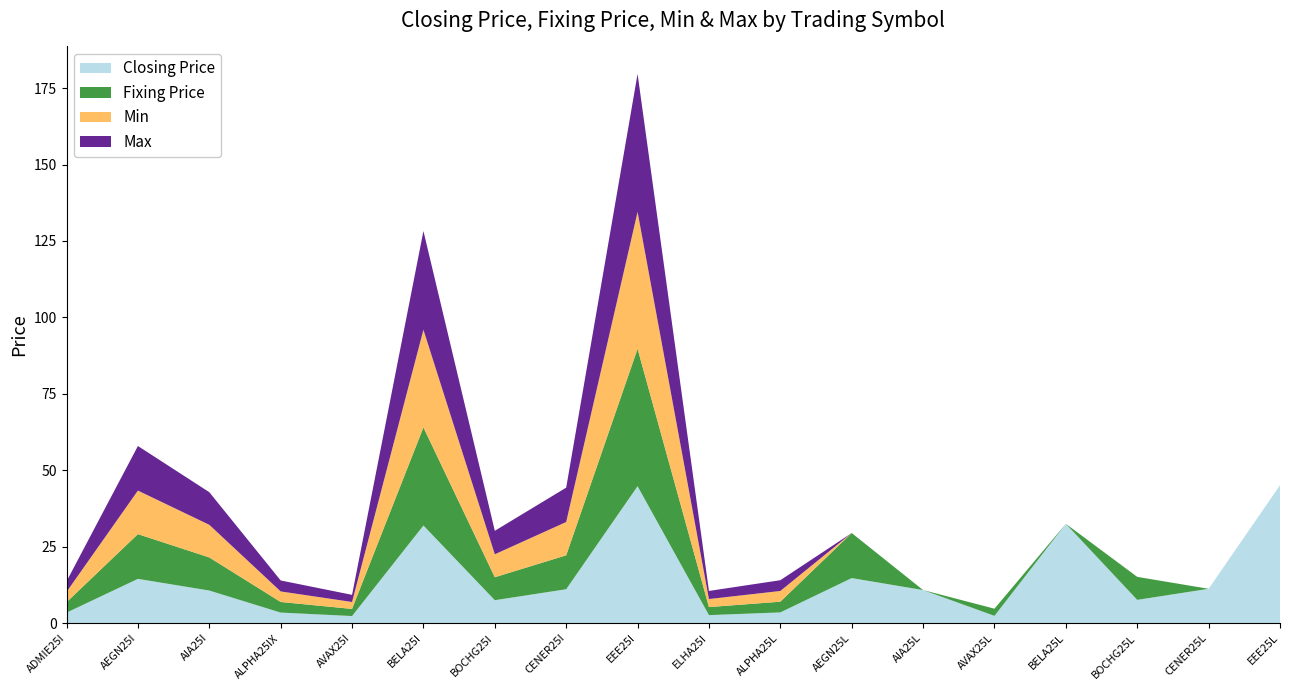

Reading right to left, extract all data points from this chart.

Closing Price: 45.1	11.2	7.6	32.5	2.4	10.8	14.7	3.5	2.6	44.8	11.1	7.5	31.9	2.3	3.5	10.7	14.5	3.4
Fixing Price: 0.0	0.0	7.5	0.0	2.3	0.0	14.7	3.5	2.6	44.9	11.1	7.5	32.1	2.3	3.5	10.8	14.6	3.4
Min: 0.0	0.0	0.0	0.0	0.0	0.0	0.0	3.5	2.6	44.8	10.9	7.5	31.9	2.3	3.5	10.7	14.2	3.4
Max: 0.0	0.0	0.0	0.0	0.0	0.0	0.0	3.5	2.6	45.1	11.2	7.7	32.3	2.3	3.6	10.7	14.6	3.4